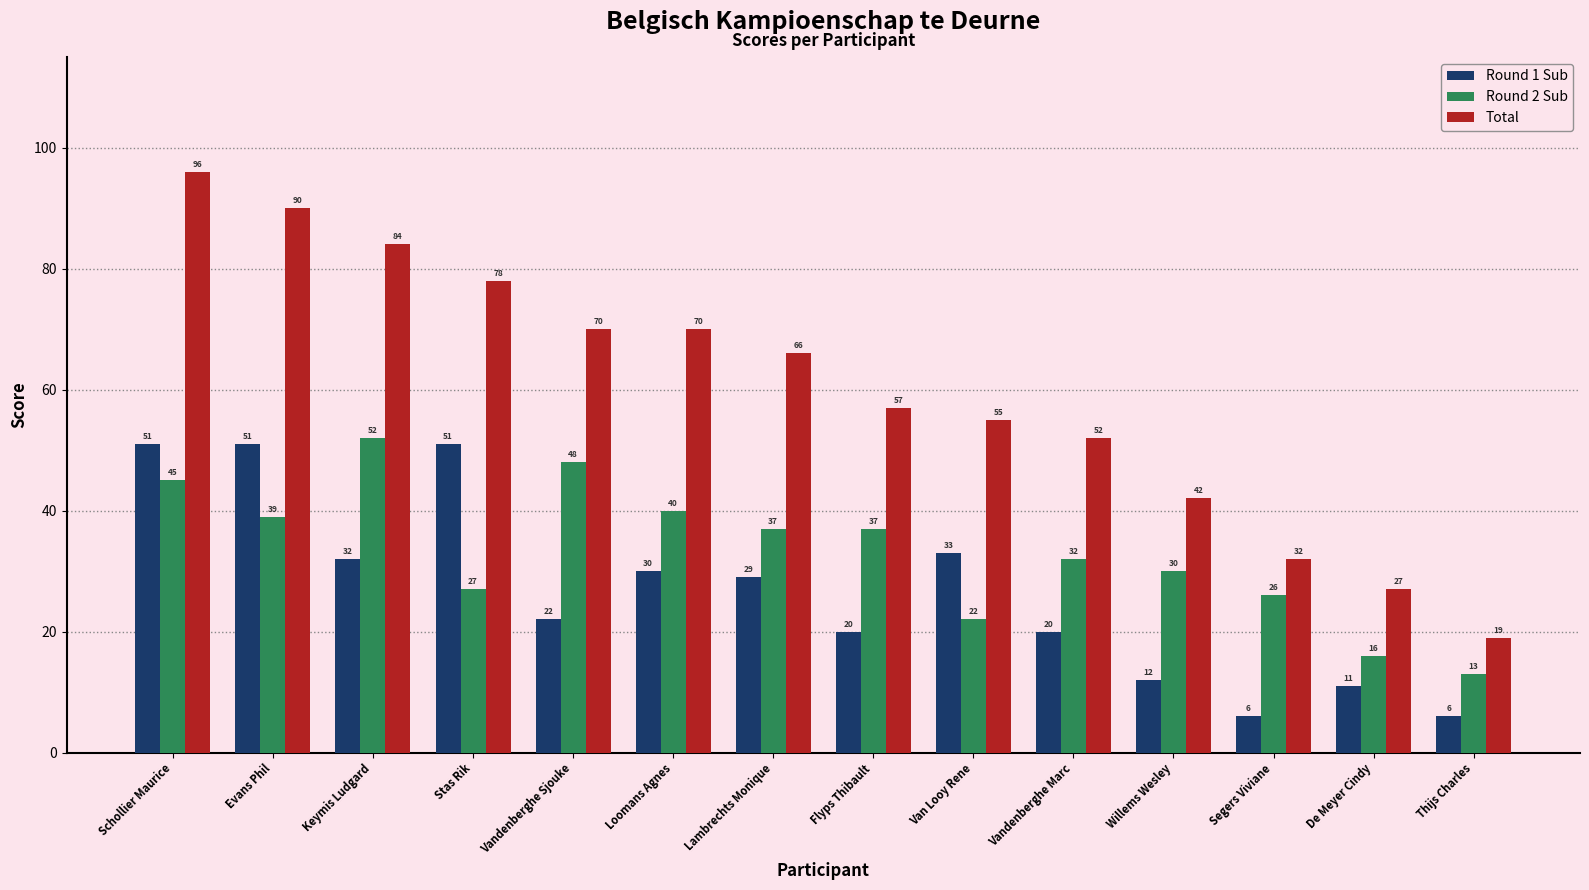

Is the value of Total at De Meyer Cindy greater than the value of Round 1 Sub at Evans Phil?

No